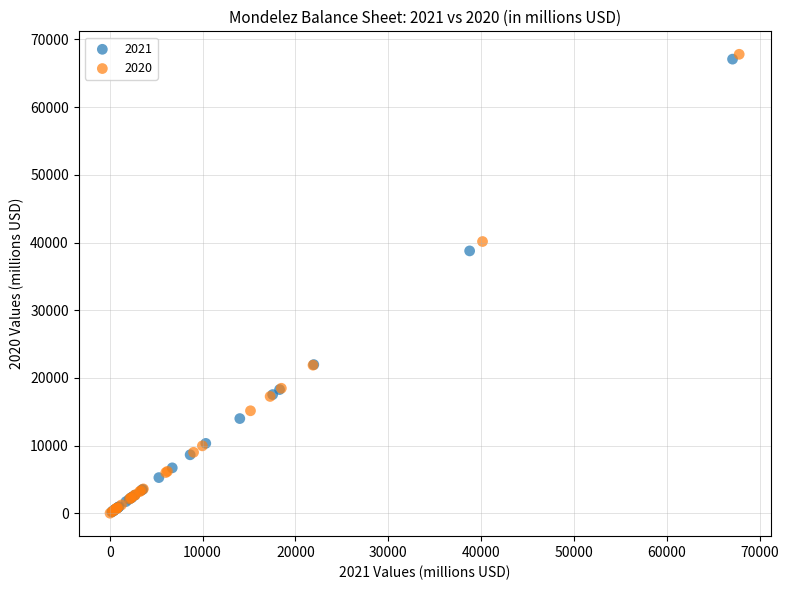

Which series has the largest Y range (max minus min)?

2020